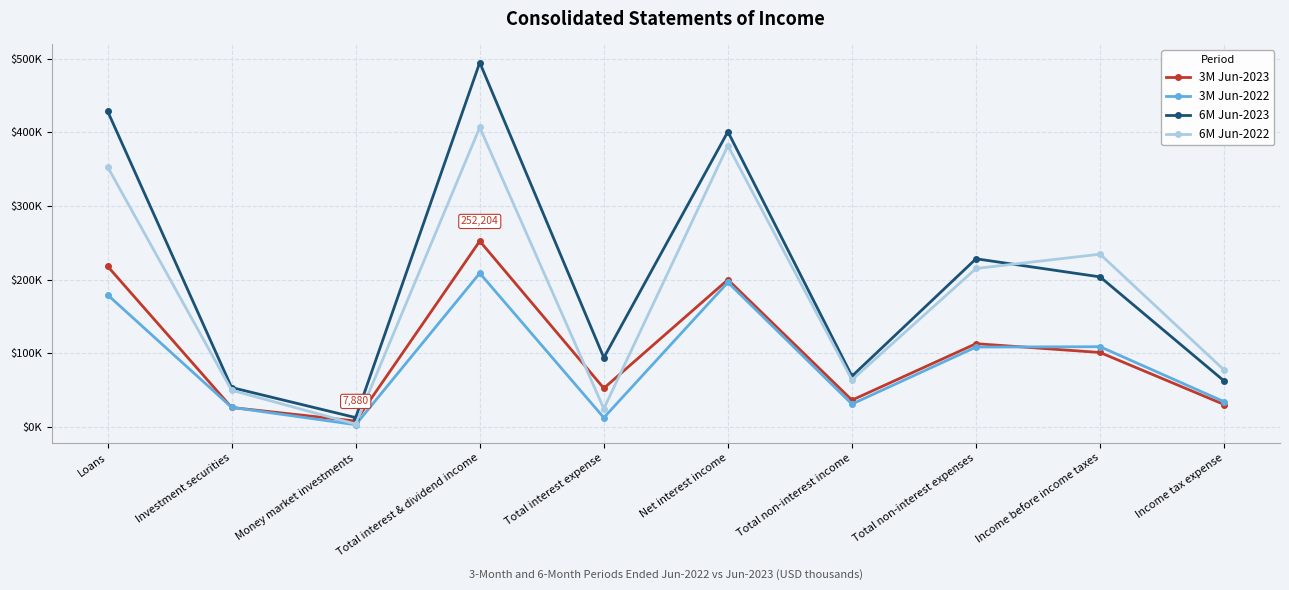

Reading right to left, list all the values displayed in this chart.

3M Jun-2023: Income tax expense=30284	Income before income taxes=100939	Total non-interest expenses=112917	Total non-interest income=36271	Net interest income=199815	Total interest expense=52389	Total interest & dividend income=252204	Money market investments=7880	Investment securities=26258	Loans=218066
3M Jun-2022: Income tax expense=34103	Income before income taxes=108798	Total non-interest expenses=108326	Total non-interest income=30941	Net interest income=196186	Total interest expense=12439	Total interest & dividend income=208625	Money market investments=2873	Investment securities=26491	Loans=179261
6M Jun-2023: Income tax expense=62219	Income before income taxes=203572	Total non-interest expenses=228185	Total non-interest income=68789	Net interest income=400700	Total interest expense=93900	Total interest & dividend income=494600	Money market investments=12530	Investment securities=53368	Loans=428702
6M Jun-2022: Income tax expense=77128	Income before income taxes=234423	Total non-interest expenses=214985	Total non-interest income=63799	Net interest income=381810	Total interest expense=24669	Total interest & dividend income=406479	Money market investments=3693	Investment securities=49738	Loans=353048